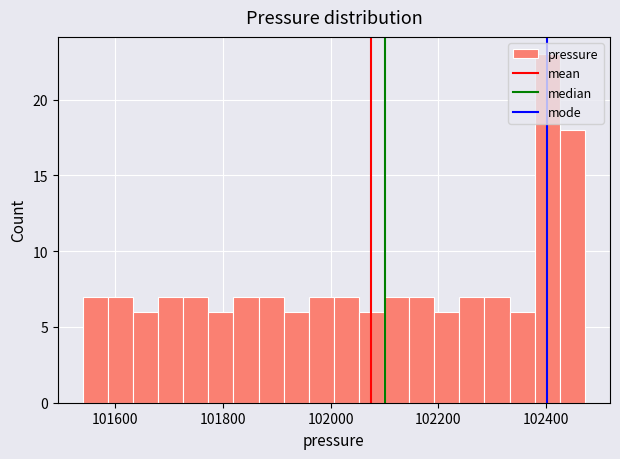

Around what value on the x-axis is the tallest bar? Give the approximate position of its centre, as read against the axis.

102400